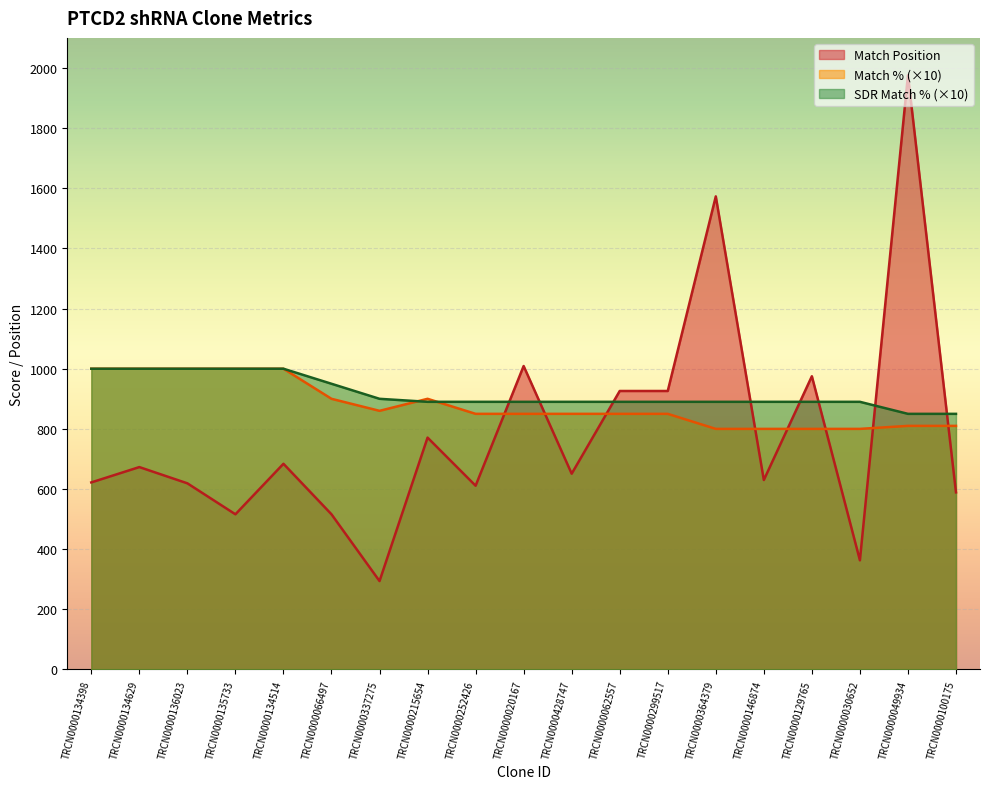

How many lines are shown in the chart?

3